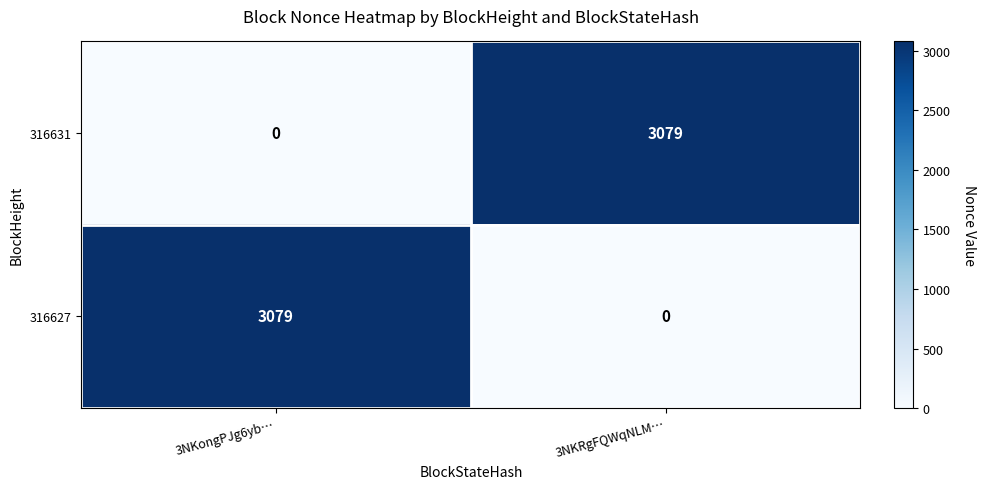

What is the difference between the highest and lowest values at 3NKongPJg6yb…?

3079